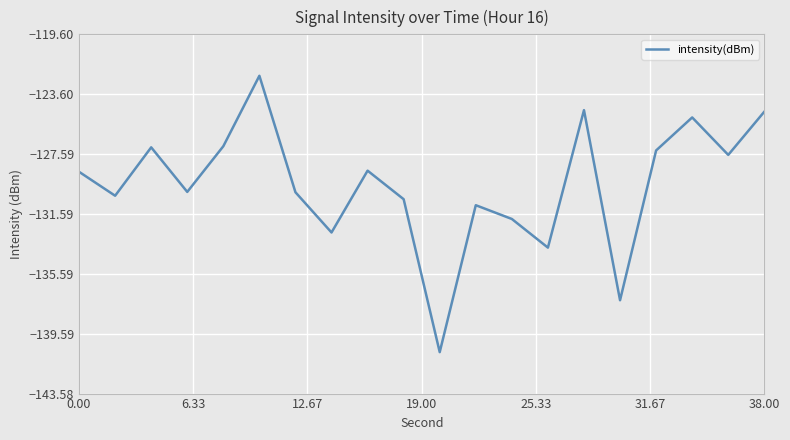

What is the difference between the maximum and minimum values?

18.4